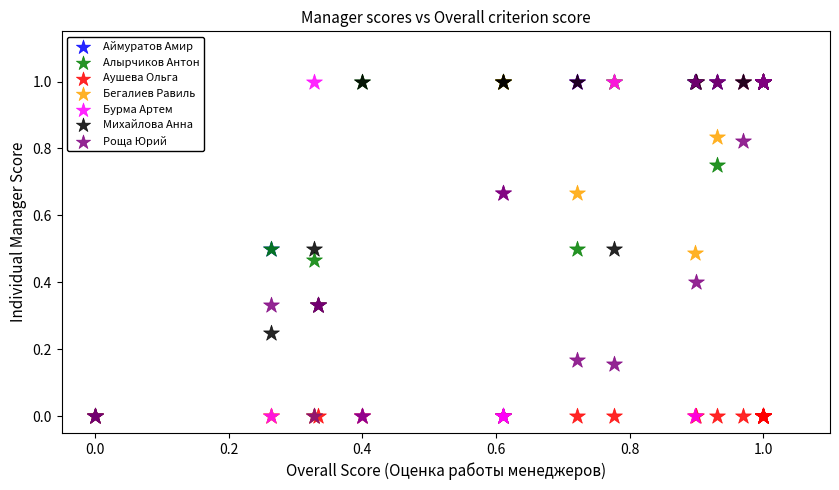

What are all the series names shown in the legend?

Аймуратов Амир, Алырчиков Антон, Аушева Ольга, Бегалиев Равиль, Бурма Артем, Михайлова Анна, Роща Юрий